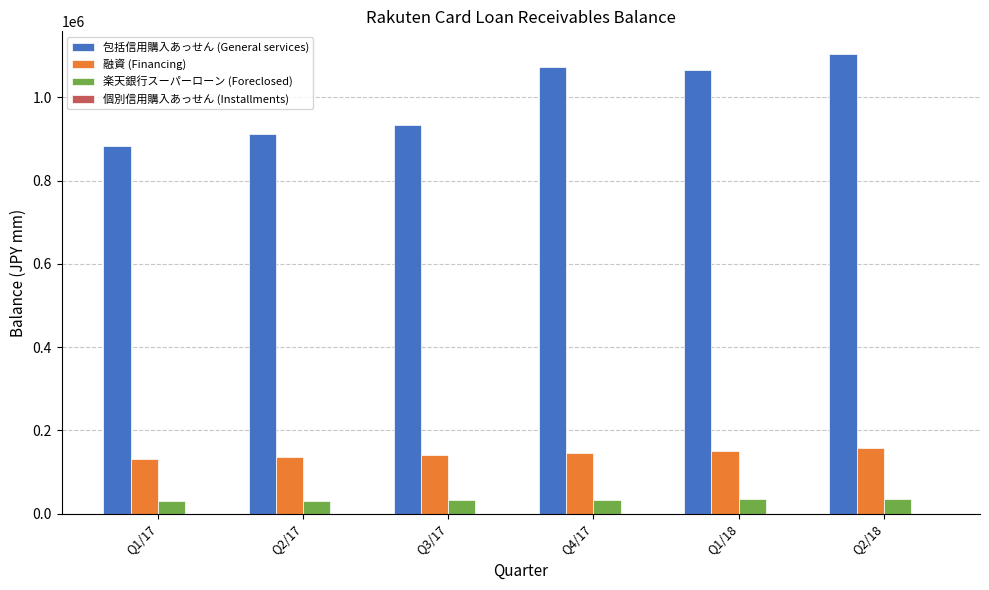

Which label corresponds to the largest value in the chart?

Q2/18